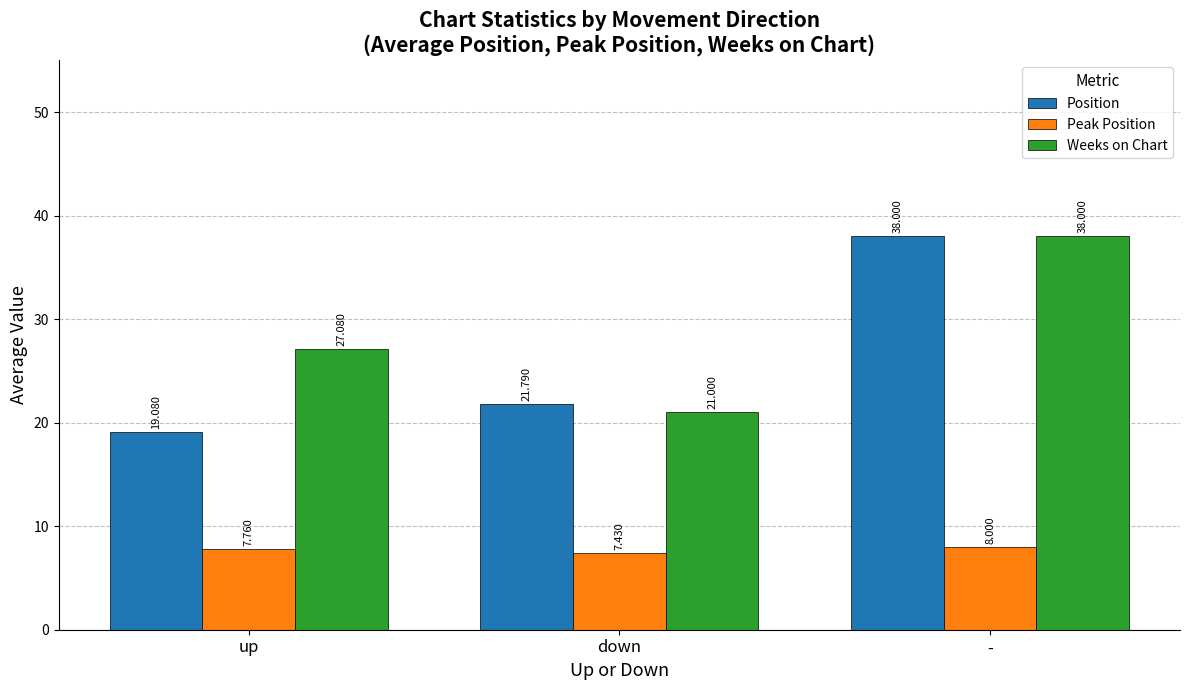

How many bars are there in each group?

3